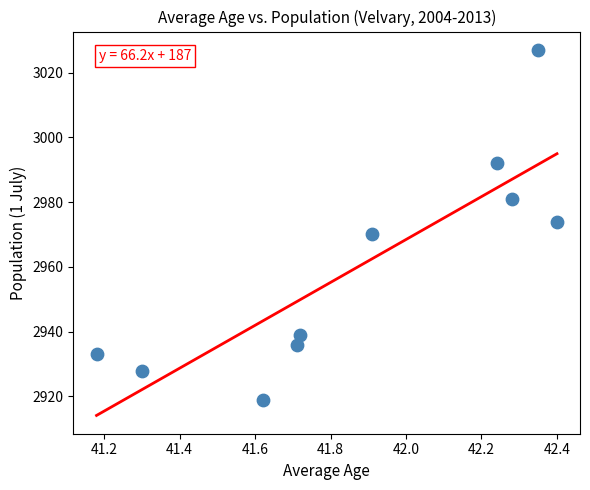

What is the average Y value?

2960